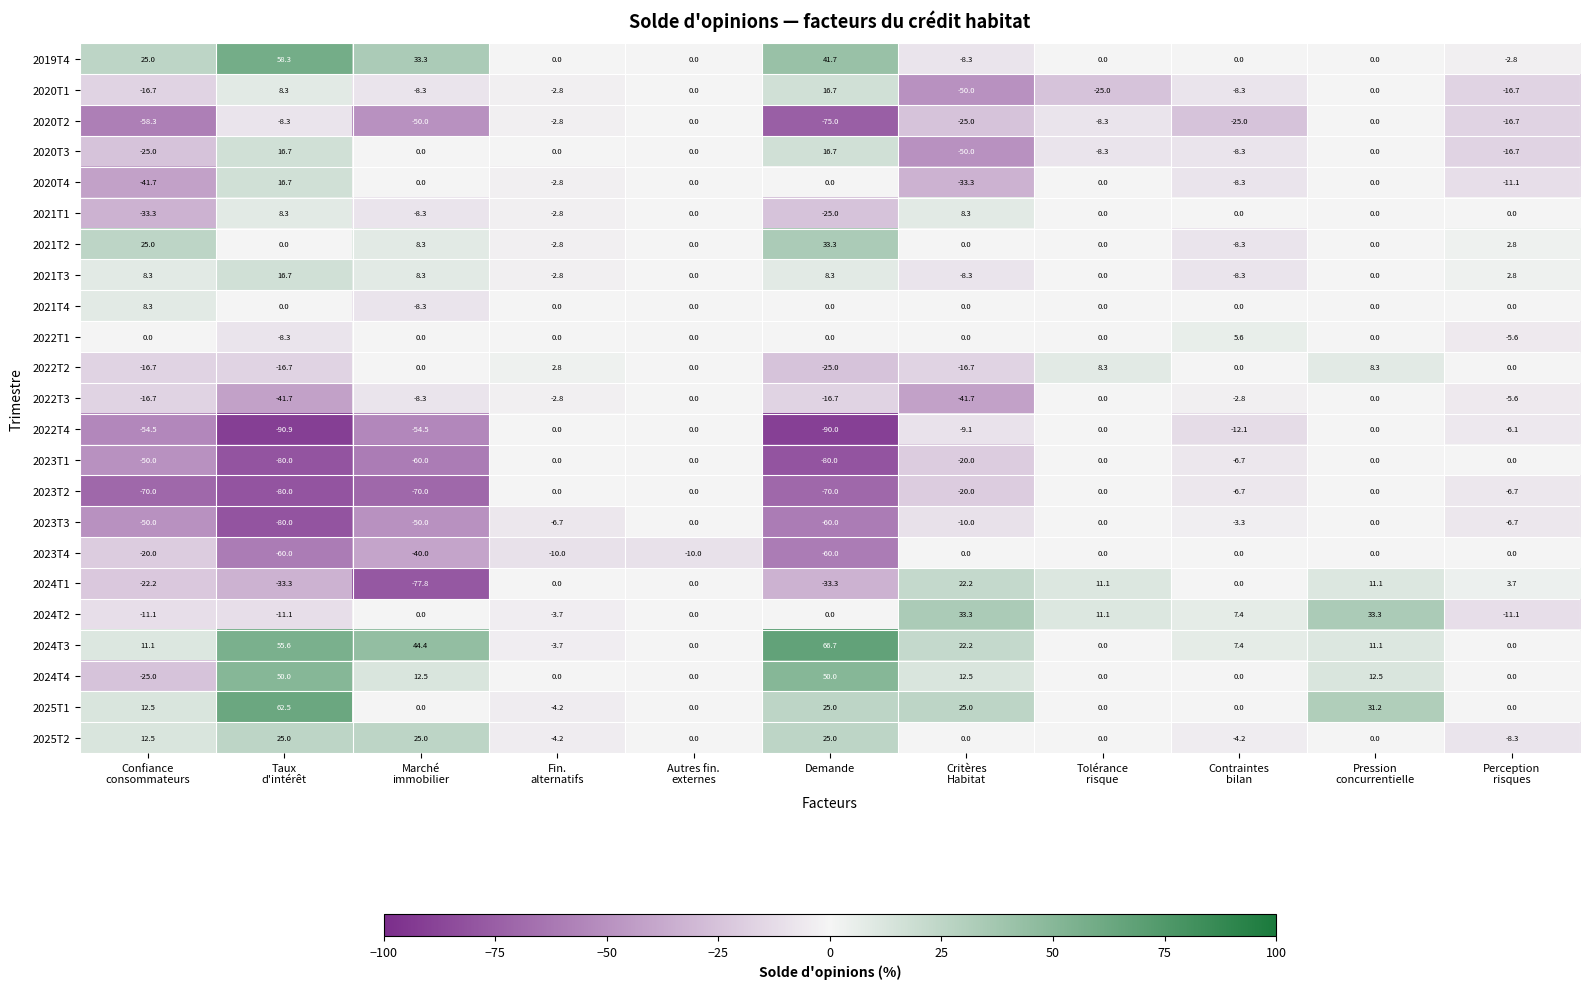

What is the highest value of the 2020T1 series?

16.7